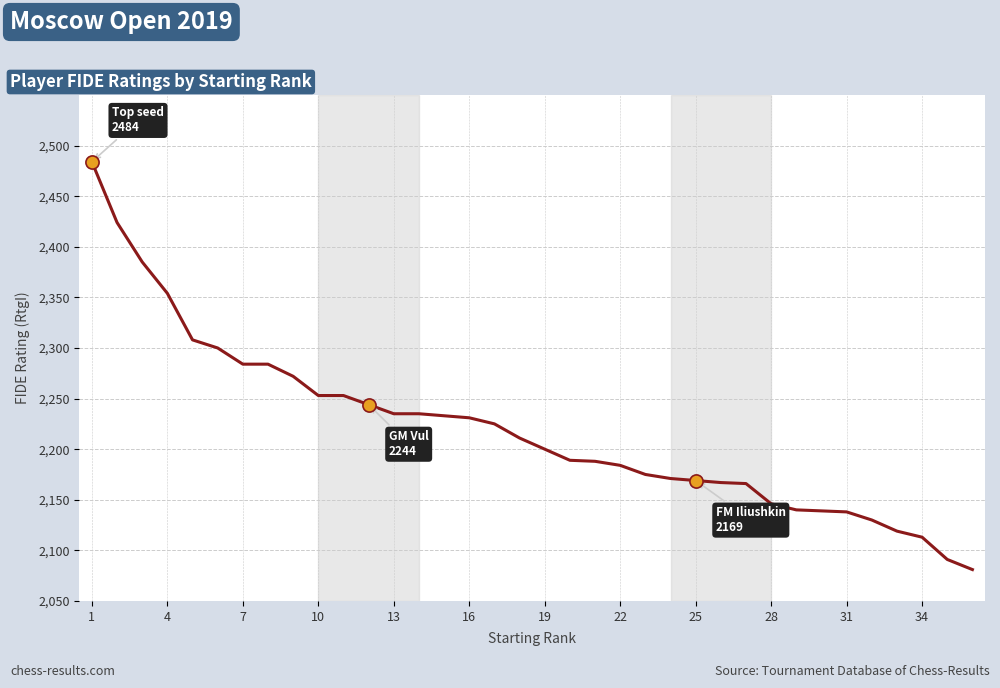

What is the minimum value shown in the chart?

2081